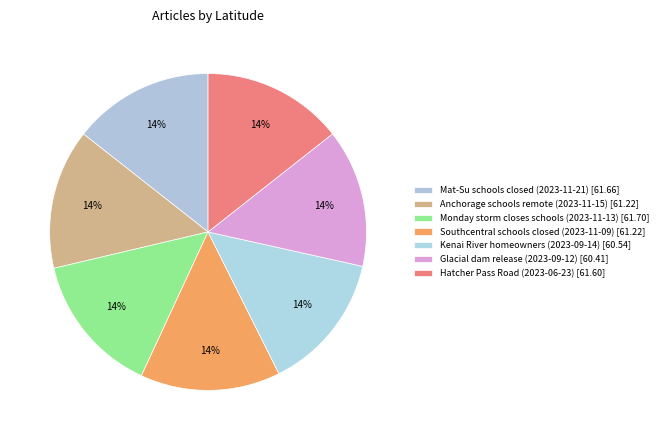

What percentage is the Kenai River homeowners (2023-09-14) slice, to the nearest percent?

14%